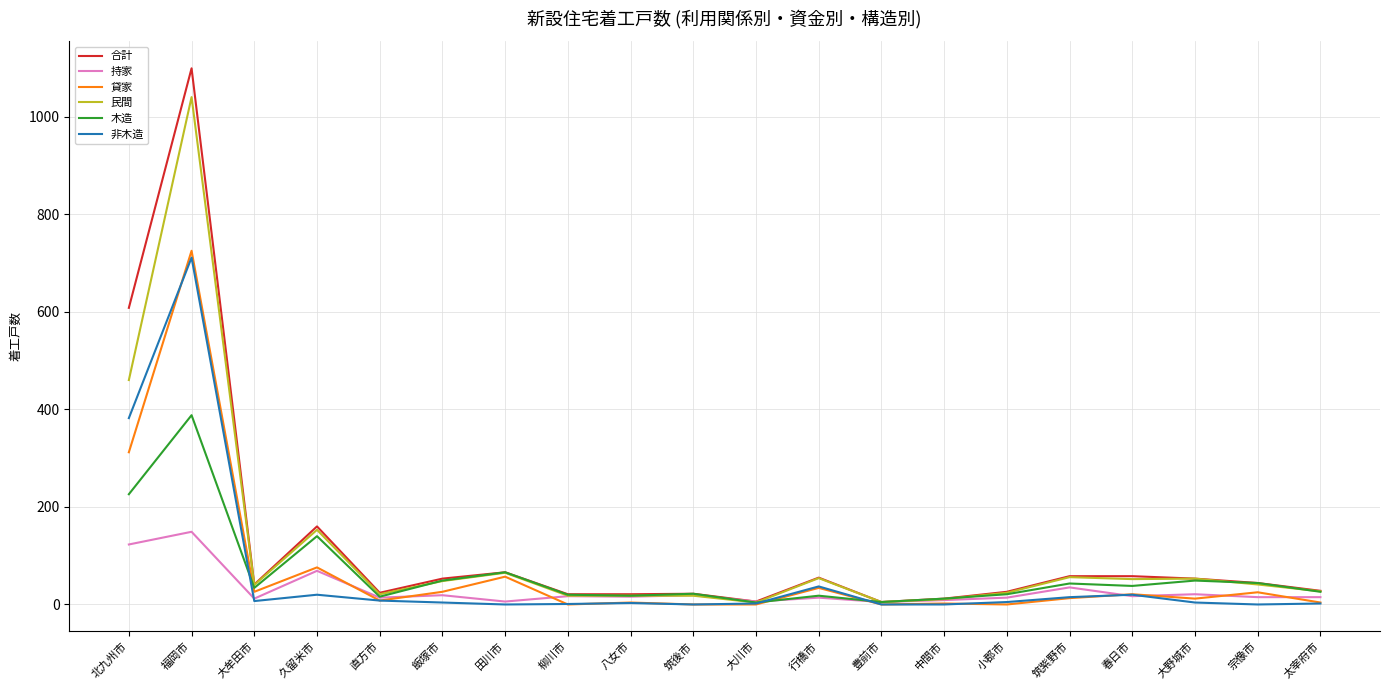

What is the maximum value shown in the chart?

1099